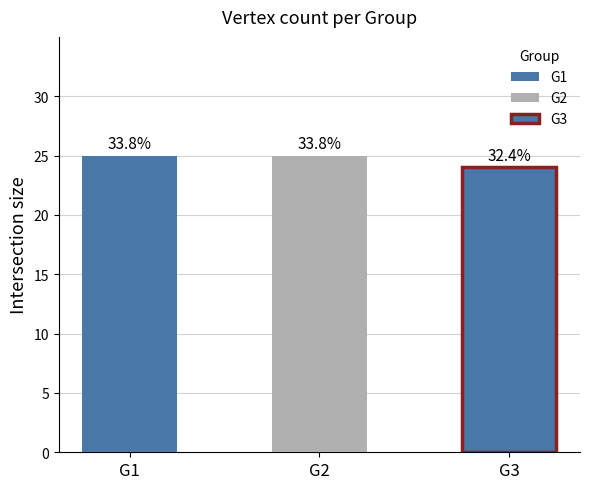

What is the sum of the values at G2 and G3?

49